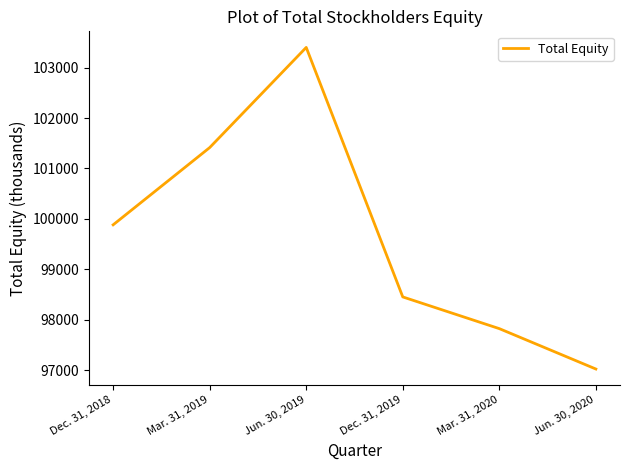

How many lines are shown in the chart?

1